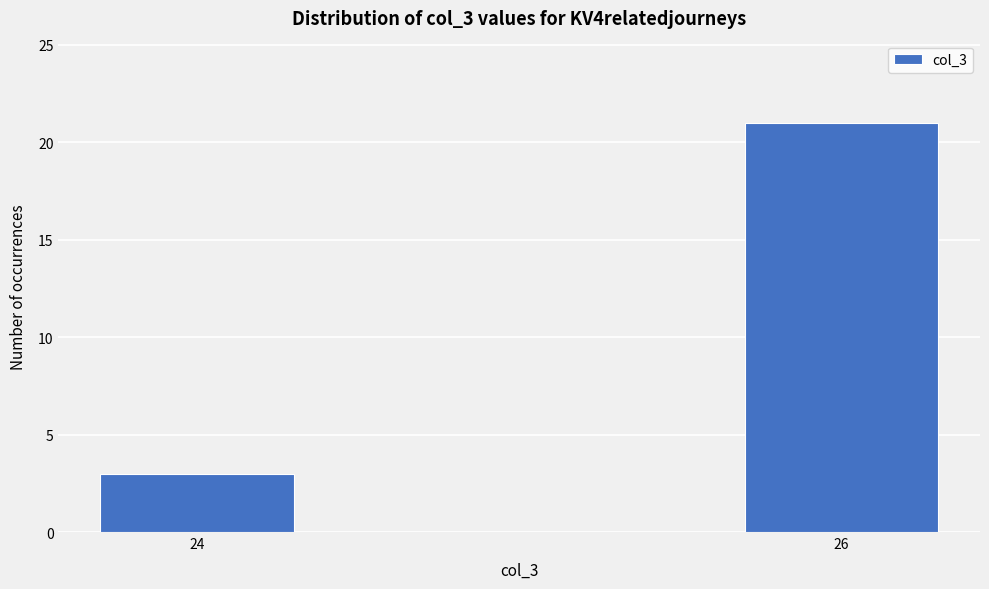

Reading left to right, extract all data points from this chart.

24=3	26=21